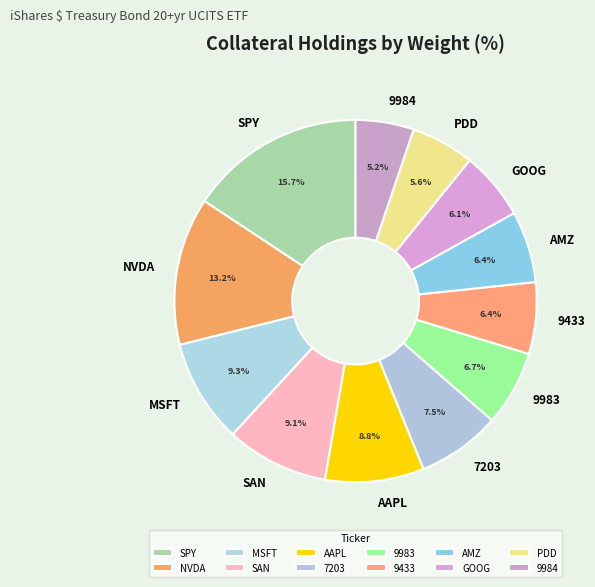

To the nearest percent, what portion does 9433 represent?

6%